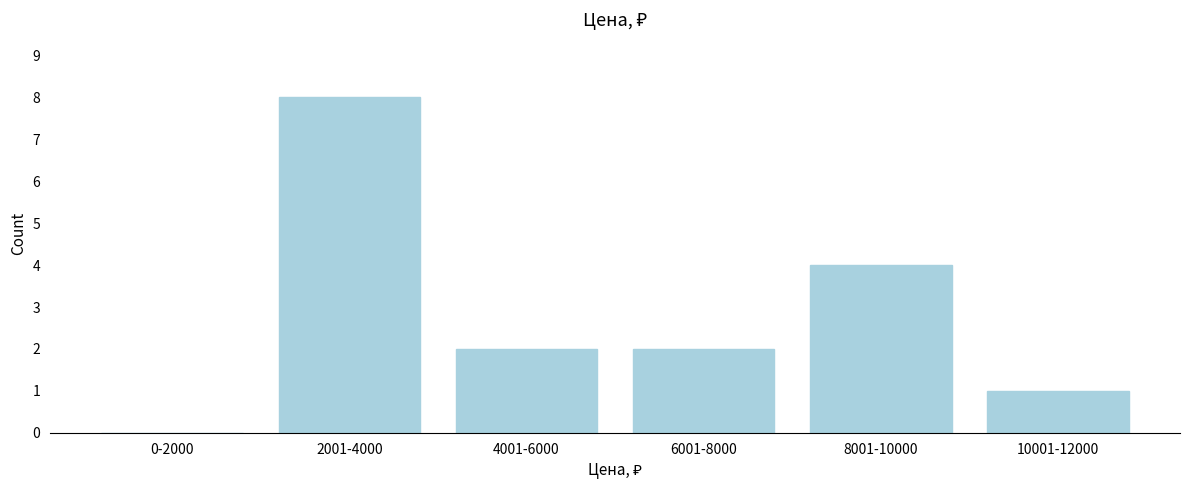

Reading right to left, transcribe all the data shown in this chart.

10001-12000=1	8001-10000=4	6001-8000=2	4001-6000=2	2001-4000=8	0-2000=0